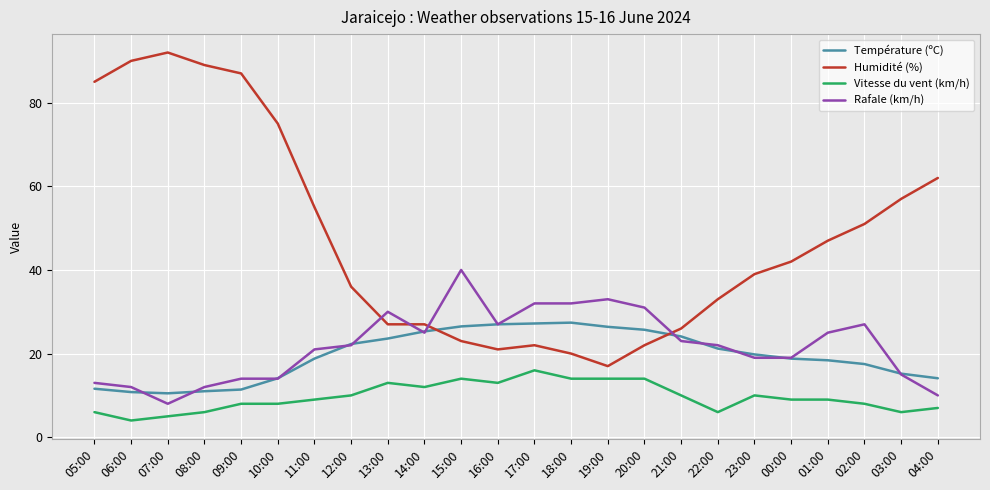

What is the total value across all series at 18:00?

93.4